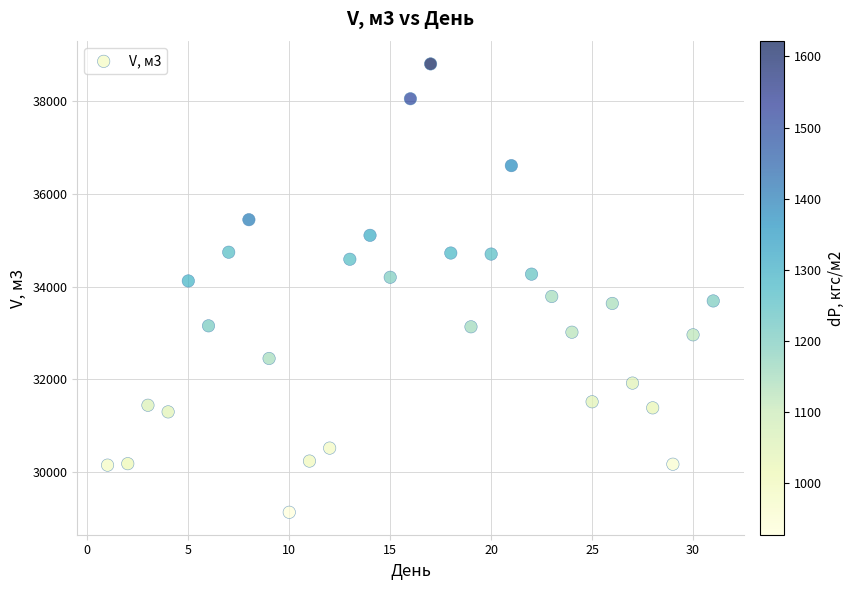

What is the range of Y values (max minus min)?

9655.8